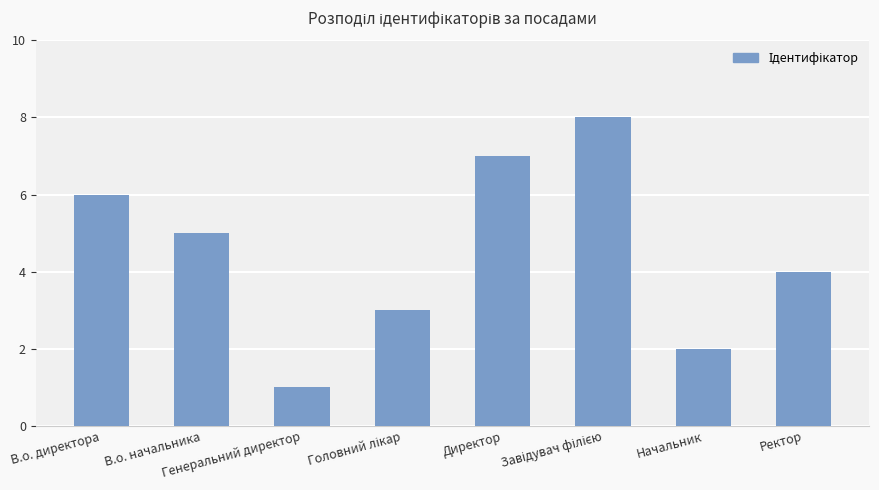

How many categories are shown in the chart?

8